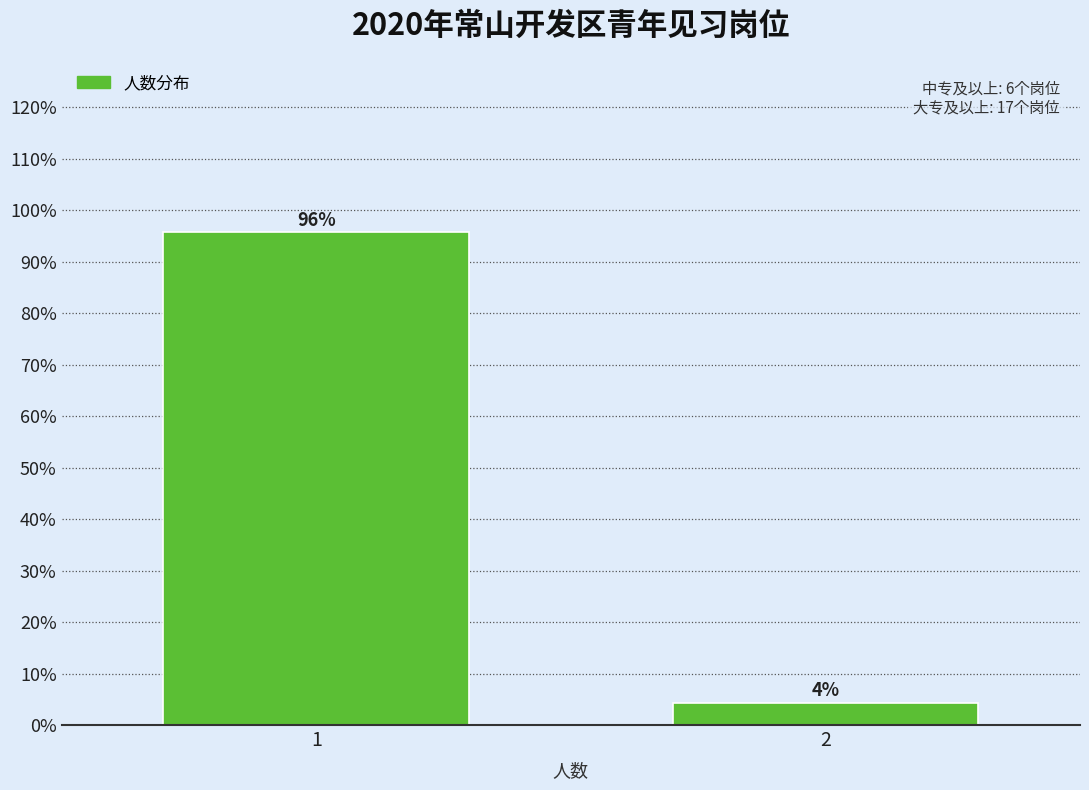

Are the bars horizontal?

No